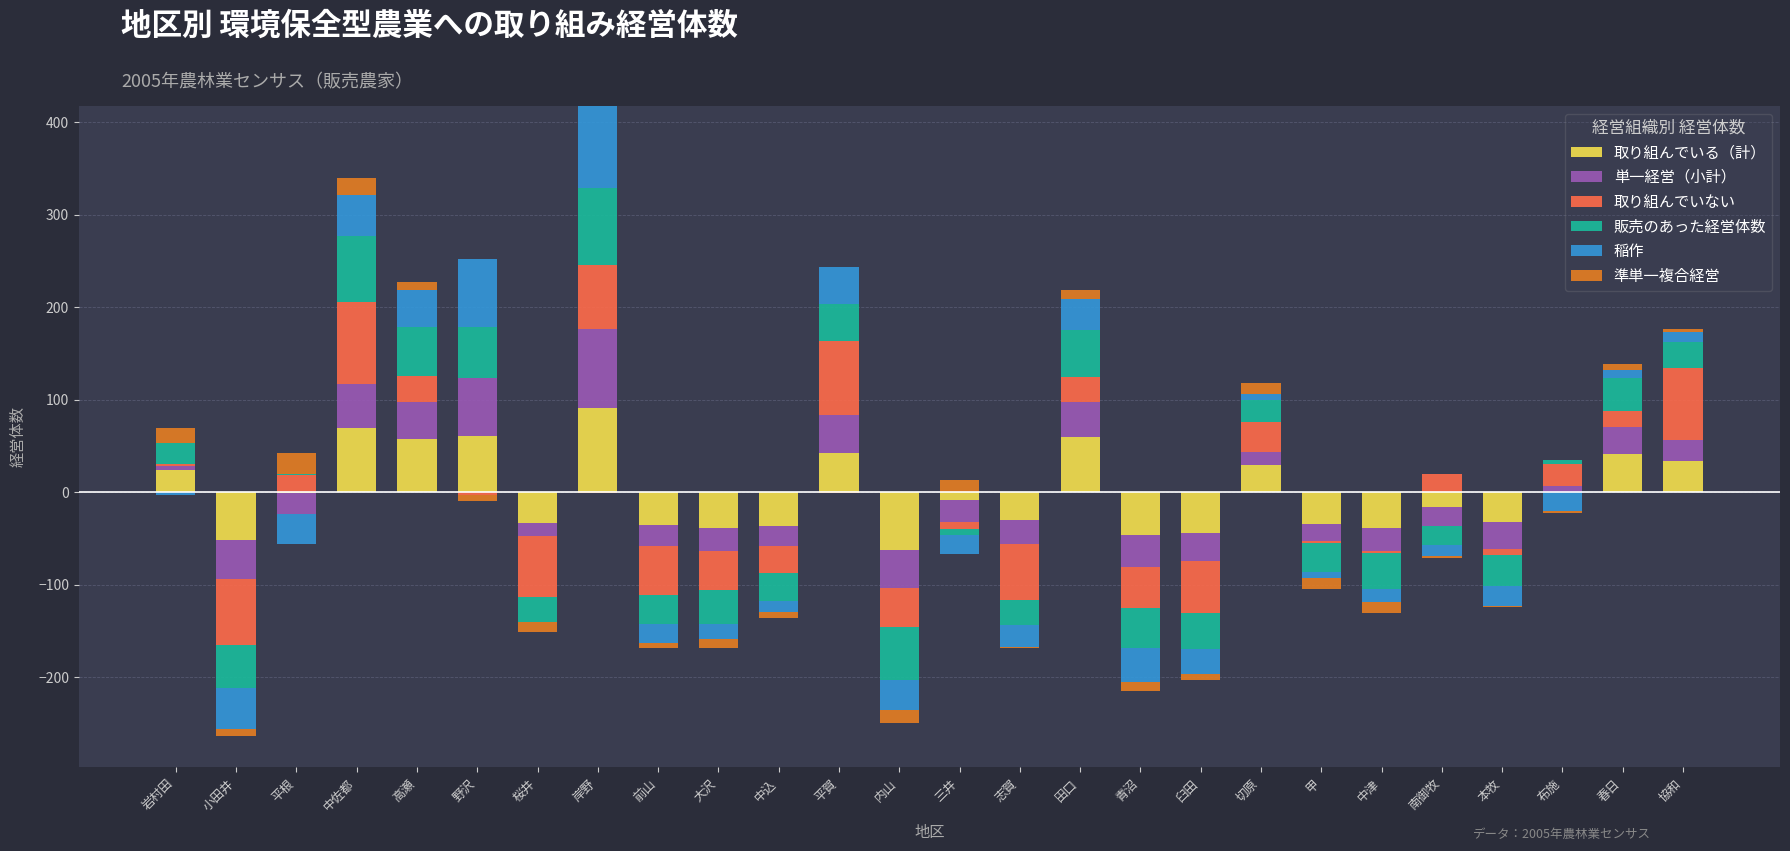

What position from the right is 臼田?

9